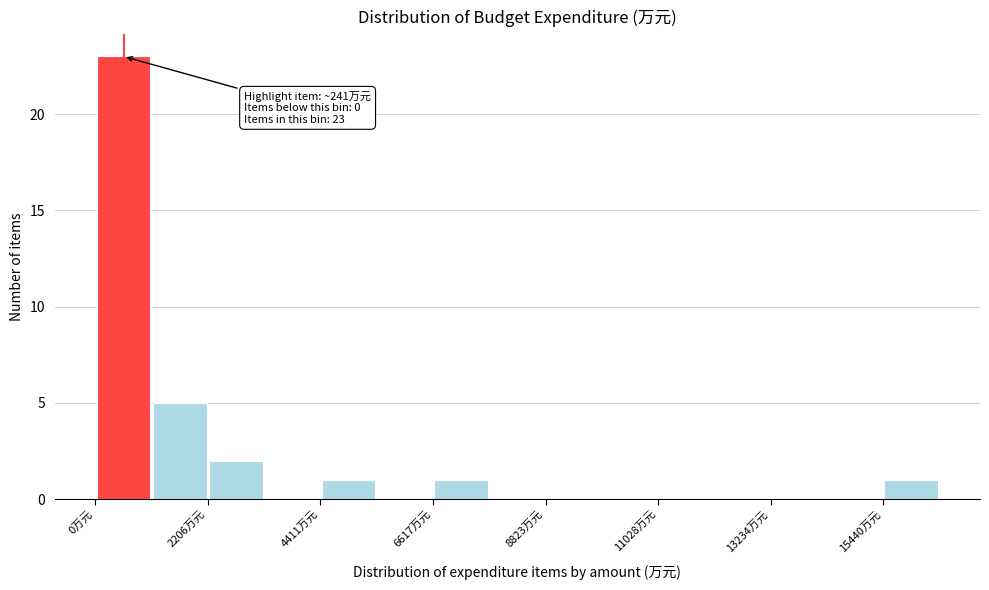

Around what value on the x-axis is the tallest bar? Give the approximate position of its centre, as read against the axis.

500